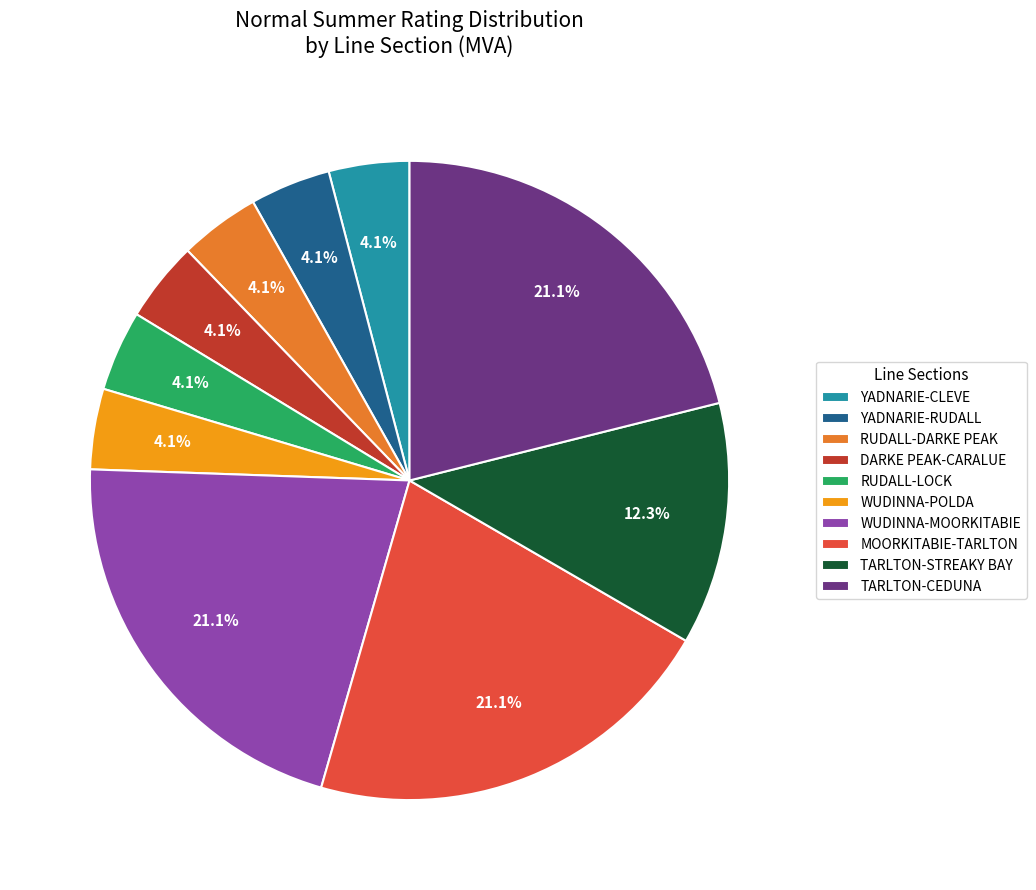

Count the number of slices in the pie.

10